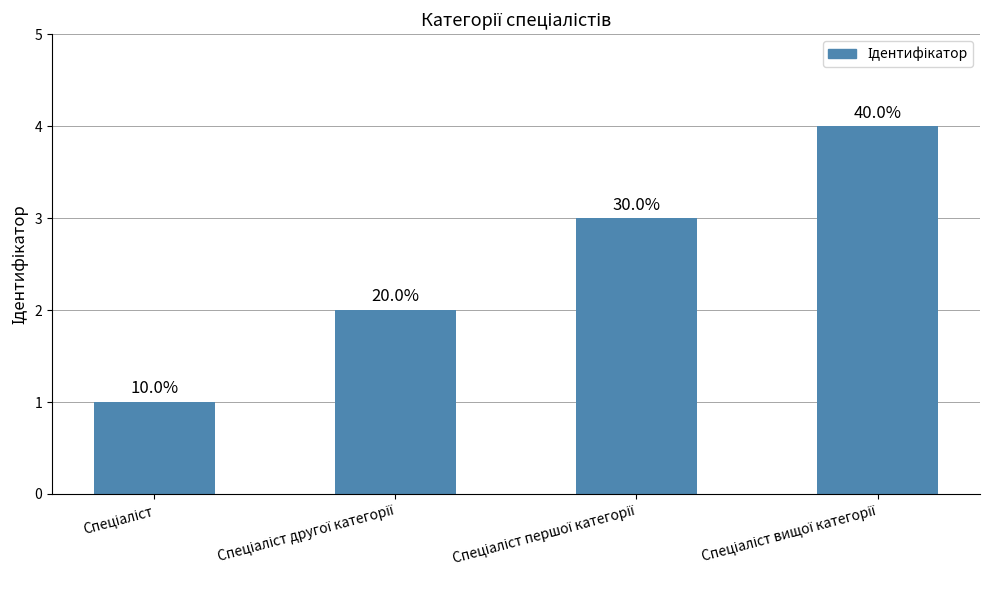

Rank the categories by value from highest to lowest.

Спеціаліст вищої категорії, Спеціаліст першої категорії, Спеціаліст другої категорії, Спеціаліст